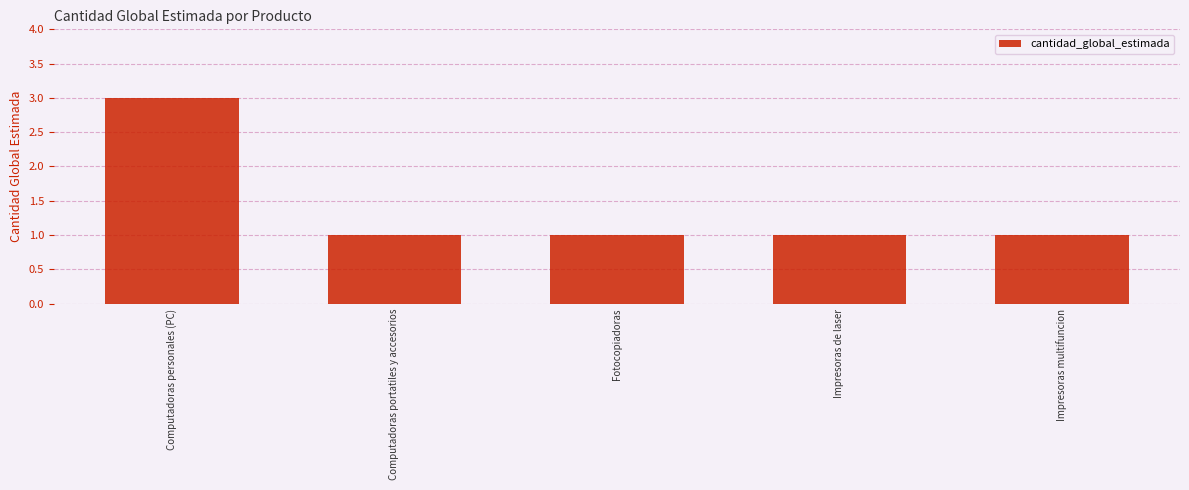

What is the sum of the values at Impresoras de laser and Computadoras portatiles y accesorios?

2